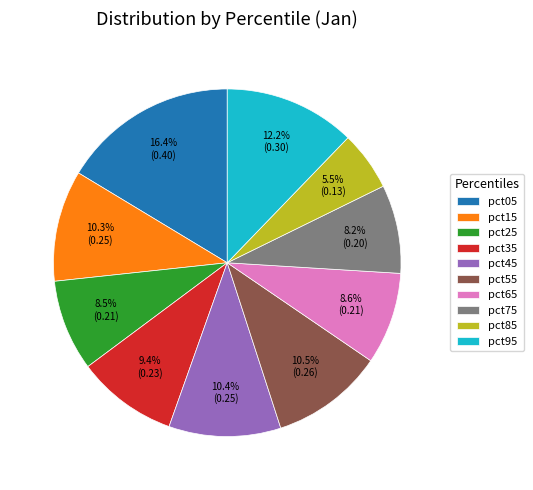

Which slice is the largest?

pct05